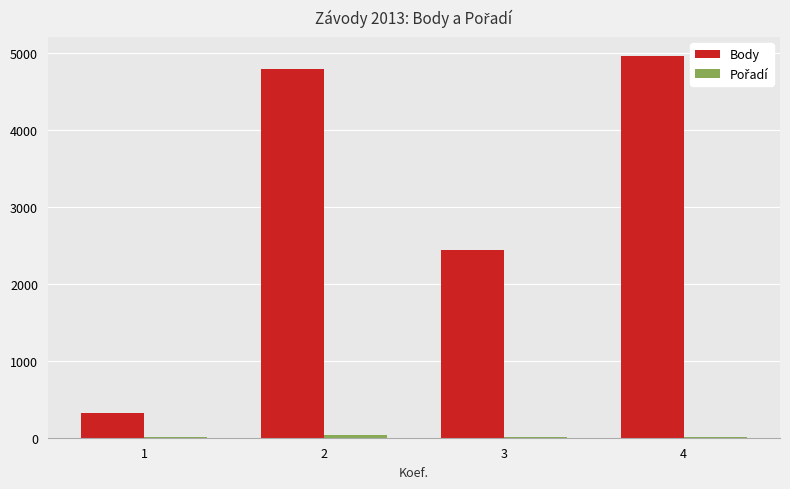

What is the maximum value shown in the chart?

4958